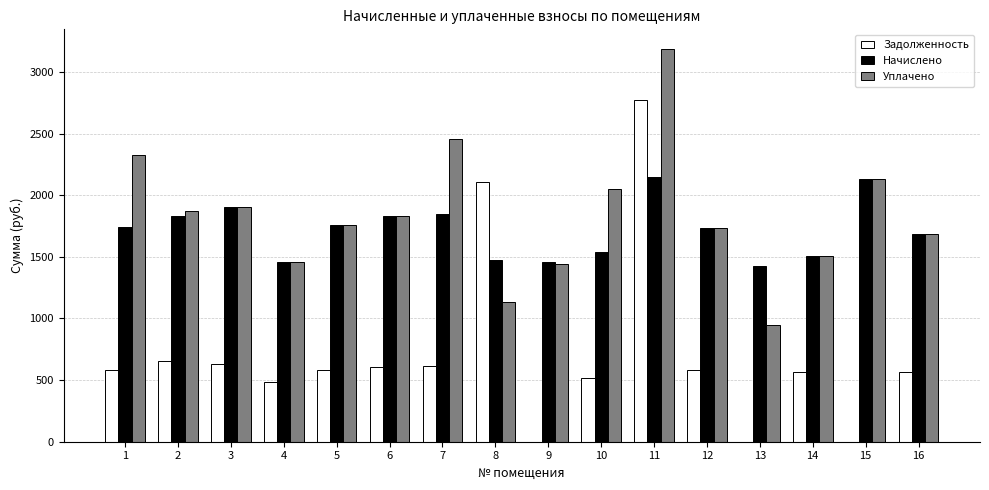

Which series has the widest spread of values?

Задолженность